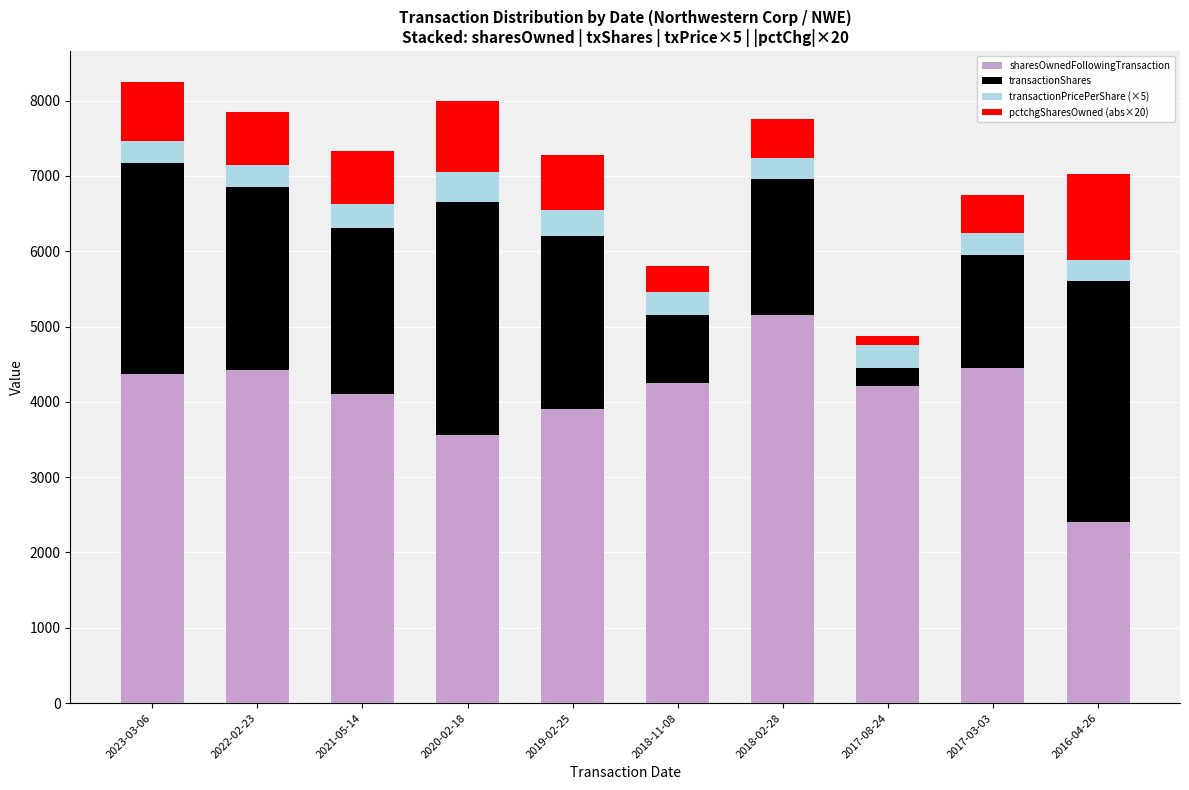

The value of sharesOwnedFollowingTransaction at 2020-02-18 is 1432.0. True or false?

False